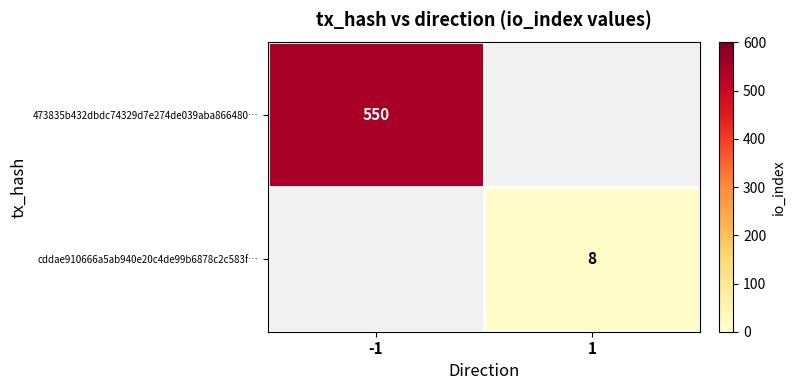

The cddae910666a5ab940e20c4de99b6878c2c583f… series shows 13 at 1. True or false?

False